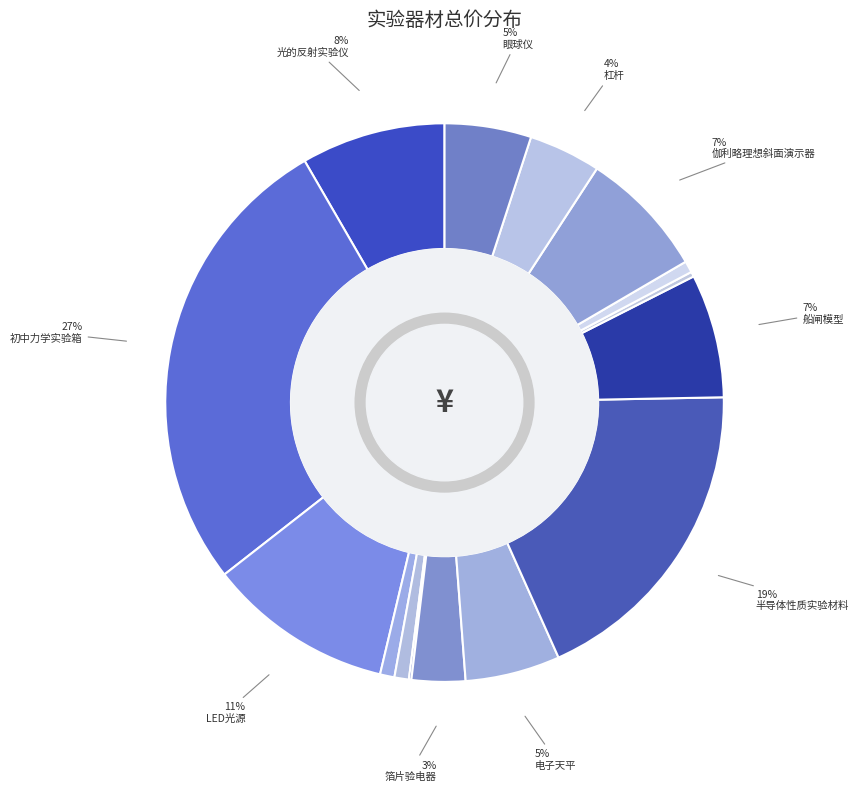

Rank the categories by value from lowest to highest.

验电器连接杆, 打气筒, 两用气筒, 玻棒(附丝绸), 胶棒(附毛皮), 箔片验电器, 杠杆, 眼球仪, 电子天平, 船闸模型, 伽利略理想斜面演示器, 光的反射实验仪, LED光源, 半导体性质实验材料, 初中力学实验箱